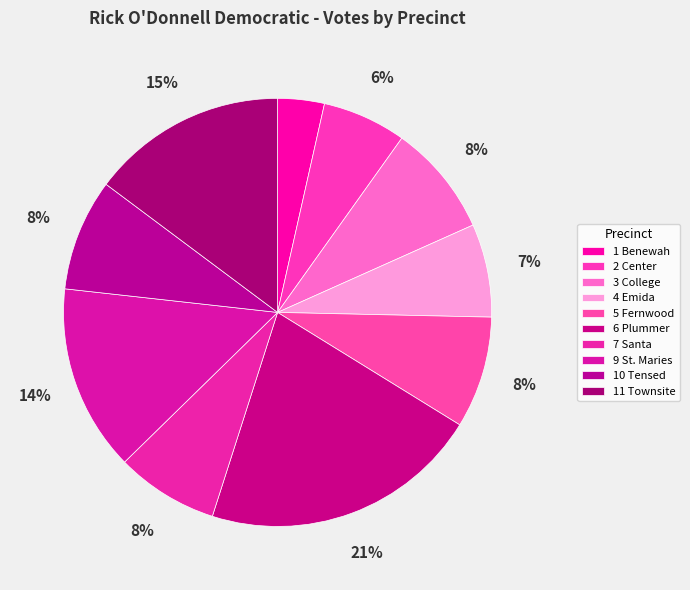

To the nearest percent, what is the difference between the largest and smallest slice percentages?

18%